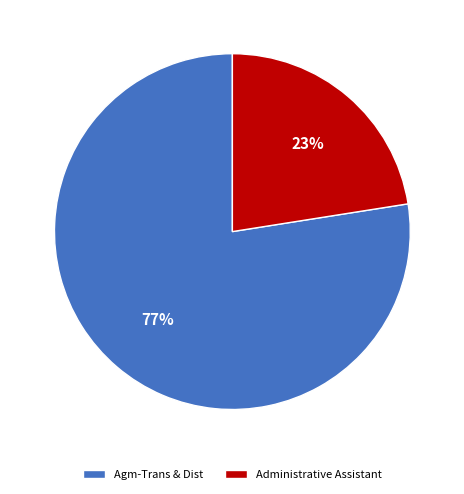

To the nearest percent, what is the combined percentage of Administrative Assistant and Agm-Trans & Dist?

100%